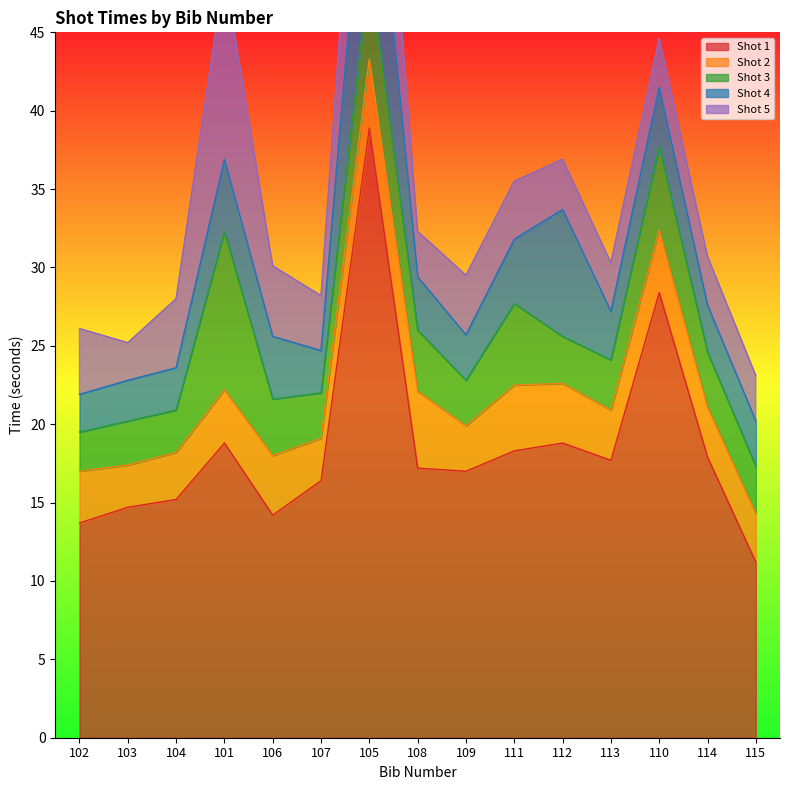

At which label does Shot 1 reach its peak?

105